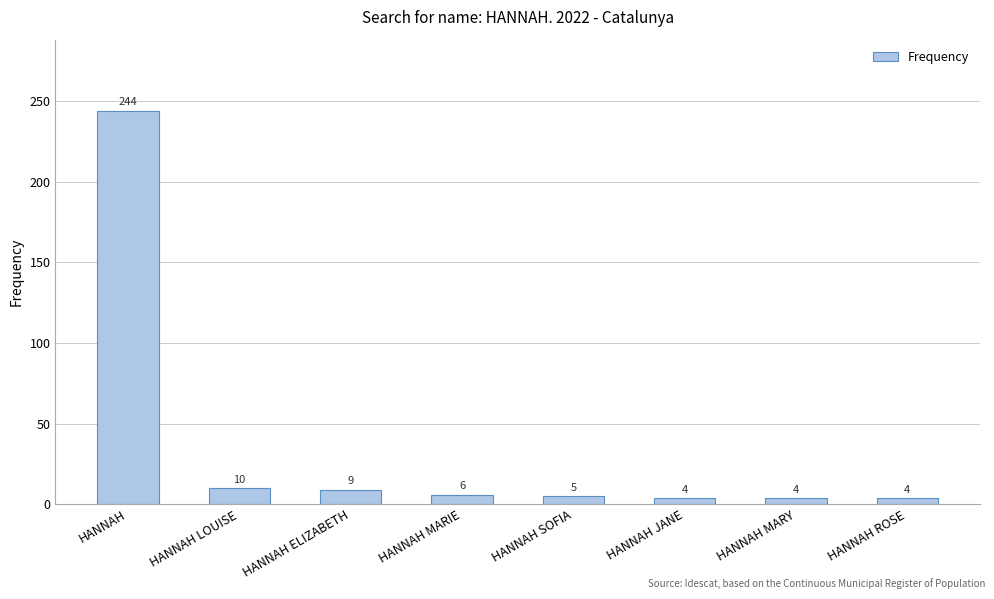

What is the label of the 6th bar from the left?

HANNAH JANE